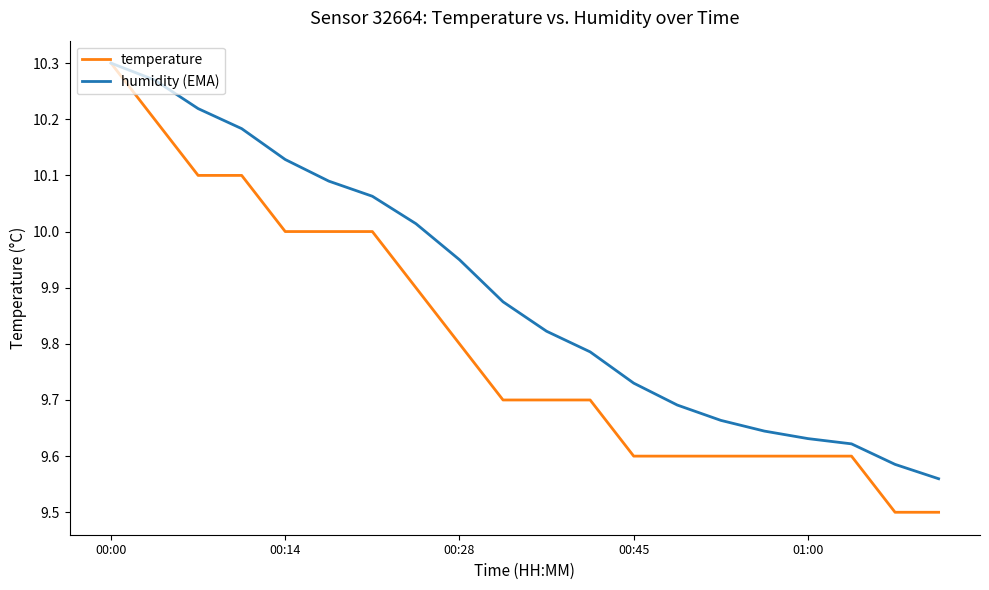

List the series in order of their overall mean, highest first.

humidity (EMA), temperature